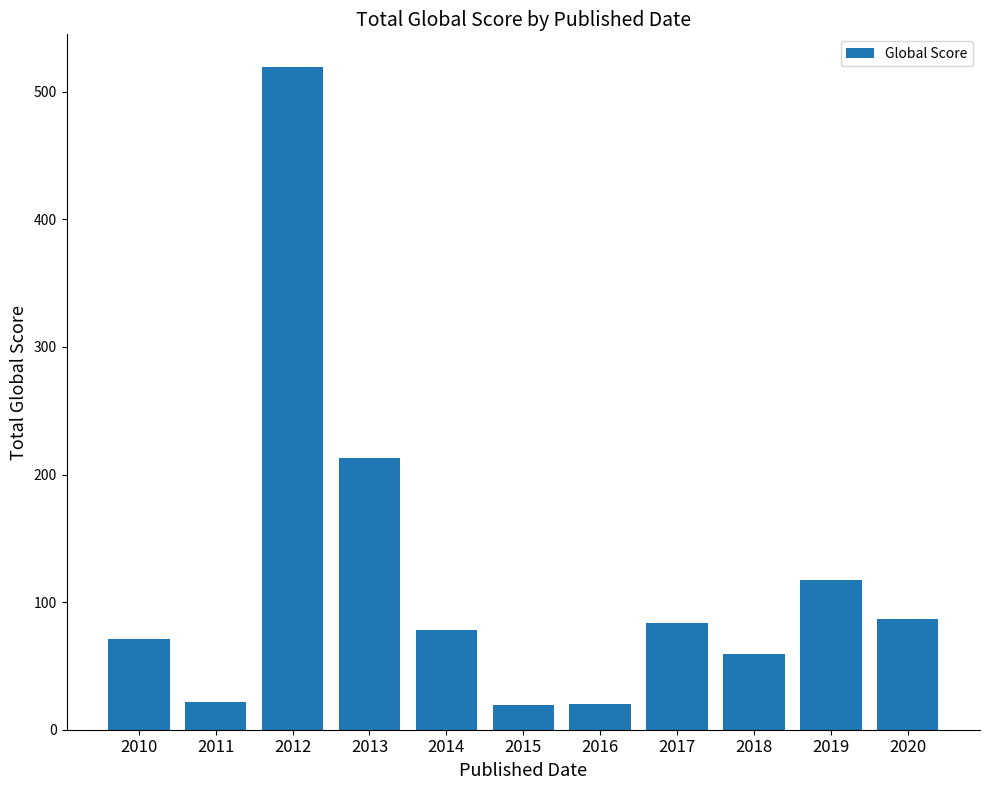

What is the difference between the values at 2019 and 2015?

98